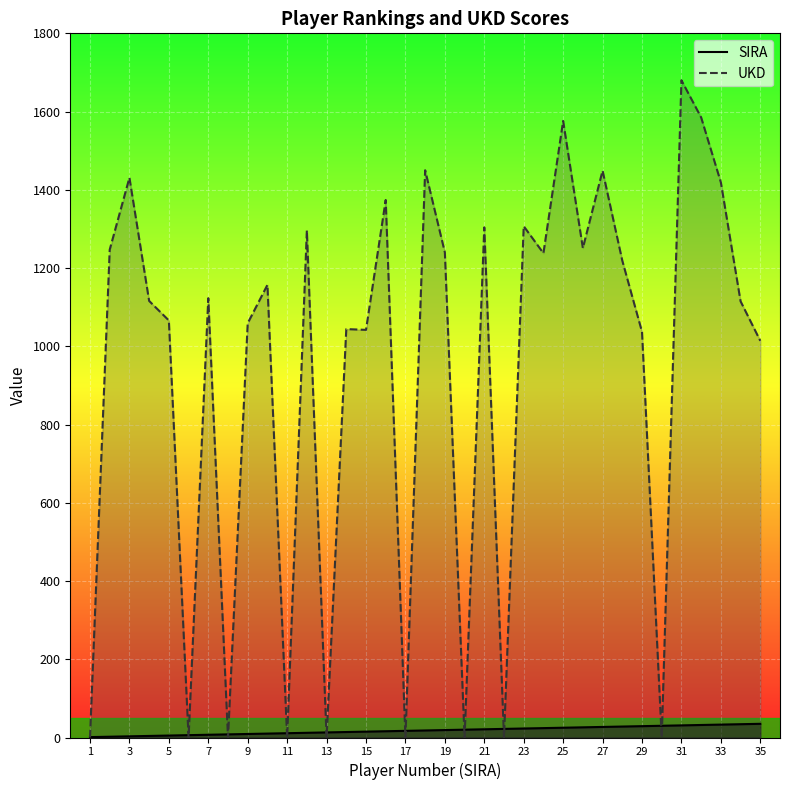

What is the difference between the second highest and minimum values in the SIRA series?

33